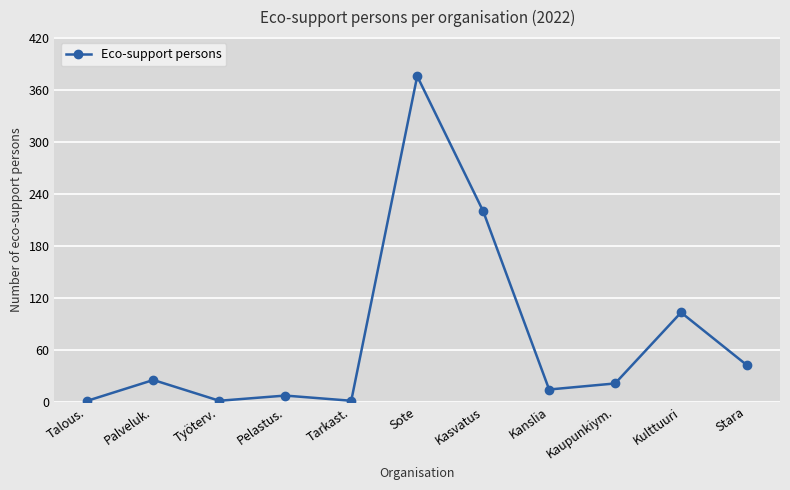

Is this an area chart (filled region under the line)?

No